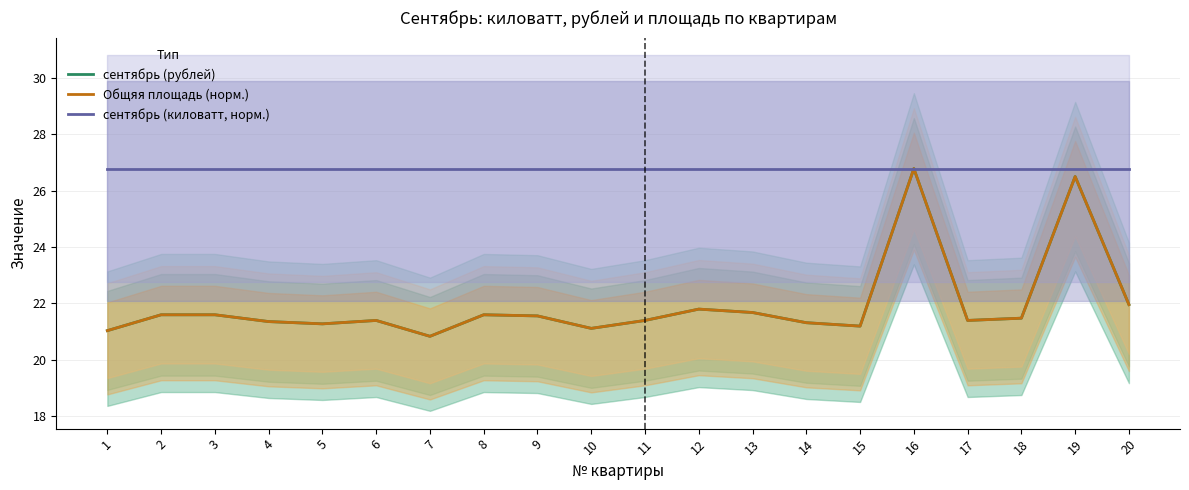

How many interior local valleys does the Общяя площадь (норм.) series have?

5